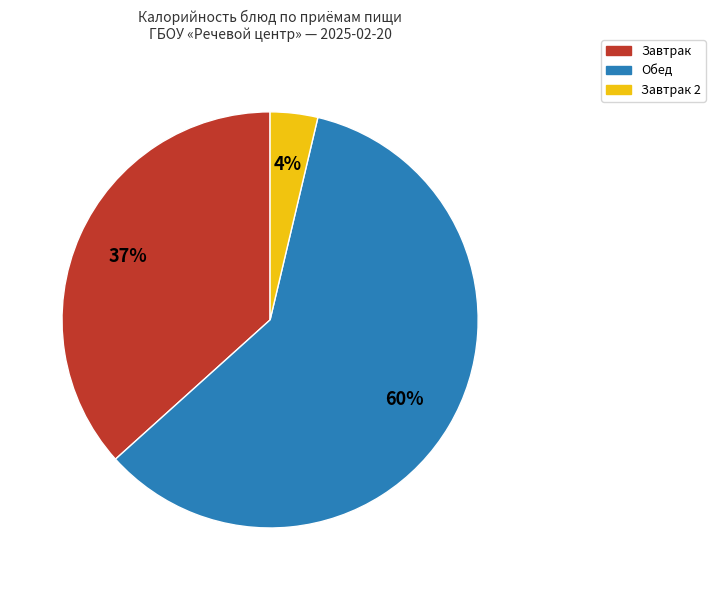

To the nearest percent, what is the average slice percentage?

33%